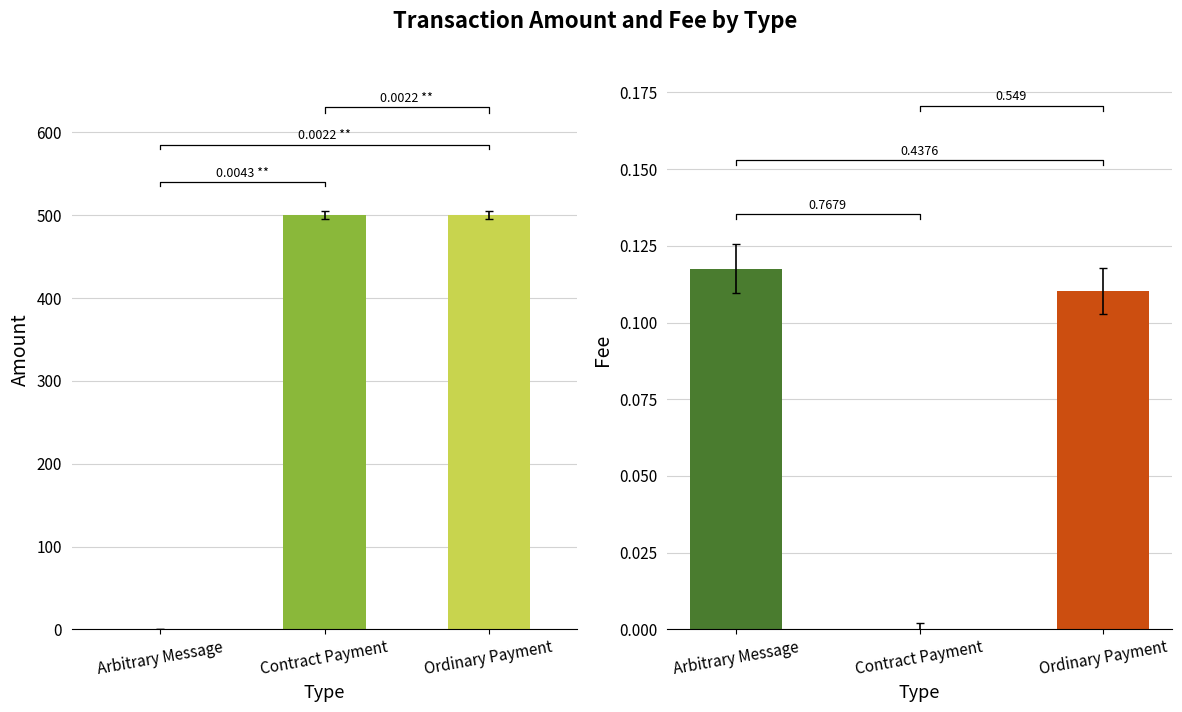

How many values in Amount are above zero?

2